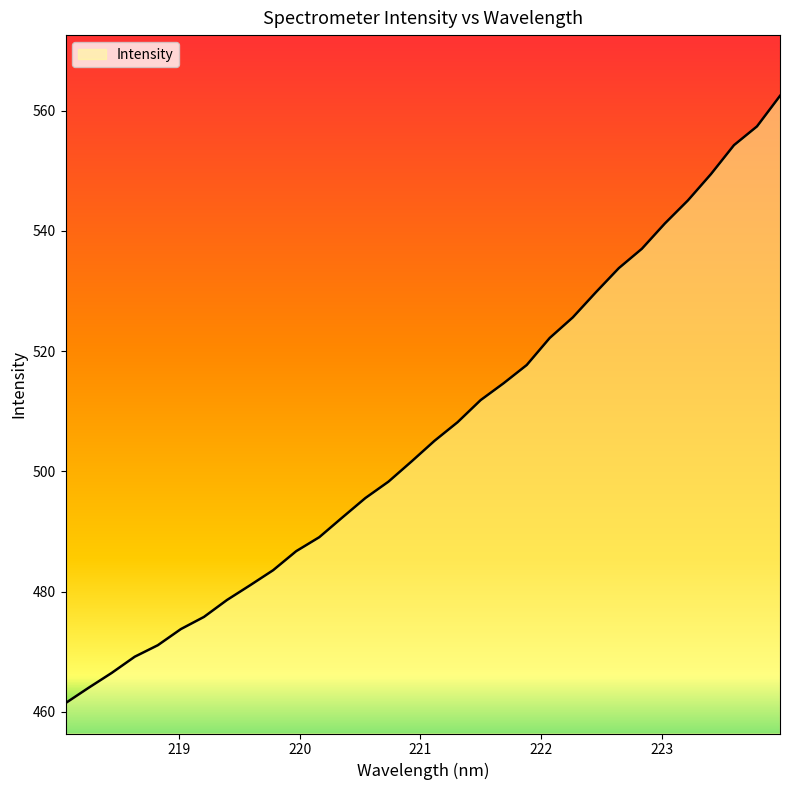

What is the maximum value shown in the chart?

562.5